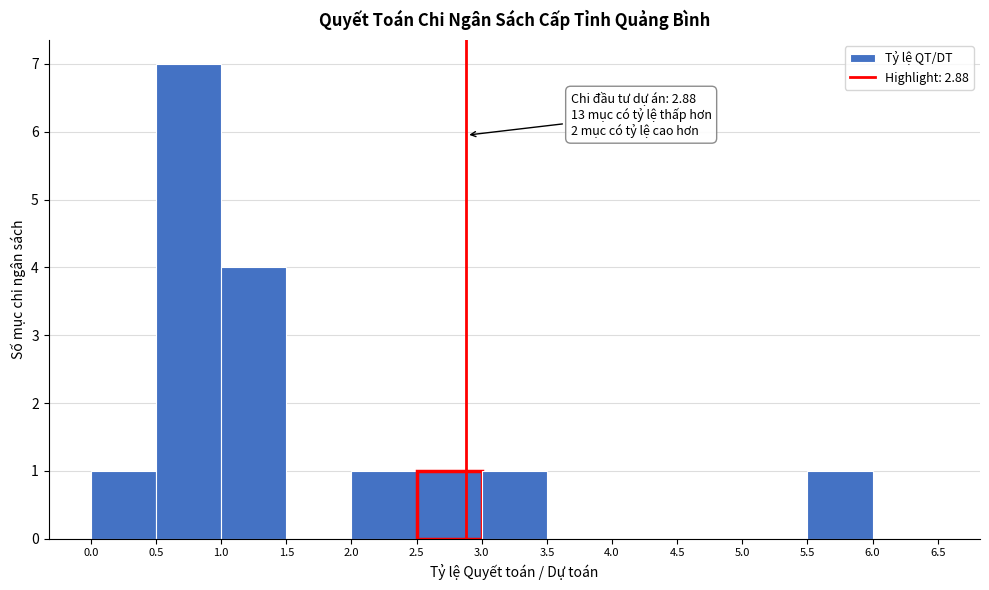

Which range on the x-axis has the tallest bar?

0.5 to 1.0